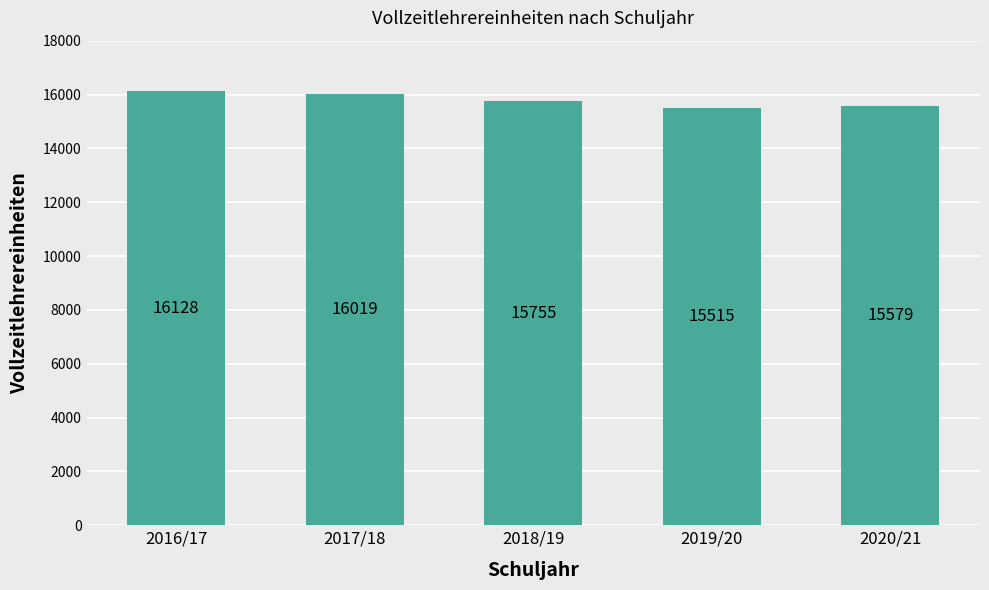

Count the values in the range 15579 to 16019.

3